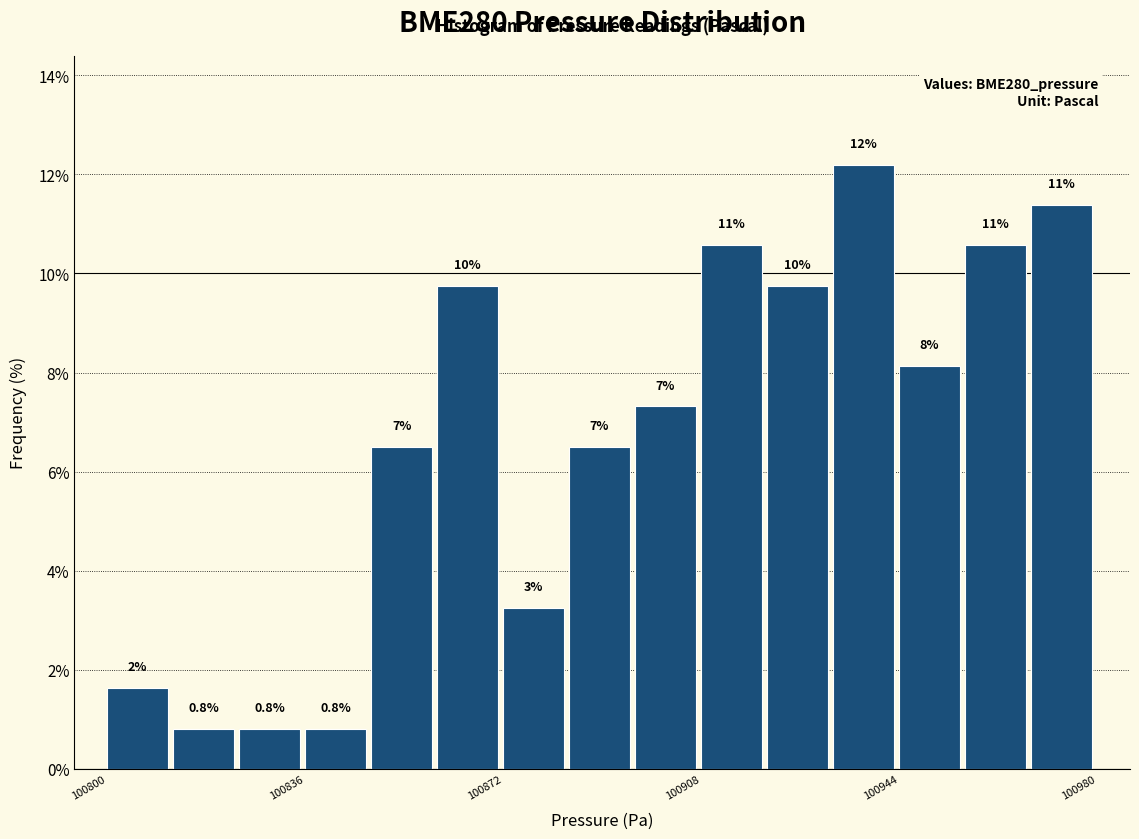

Around what value on the x-axis is the tallest bar? Give the approximate position of its centre, as read against the axis.

100940